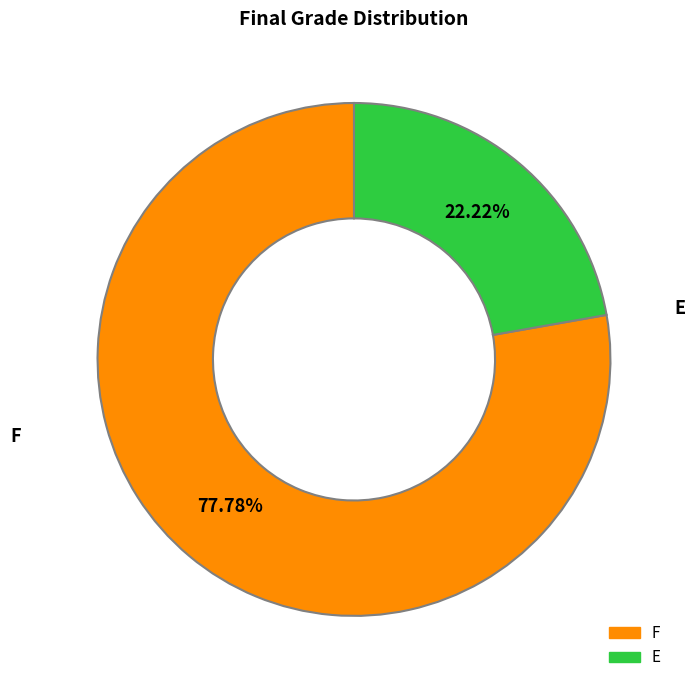

Approximately how many times larger is the value at E compared to F?

0.3